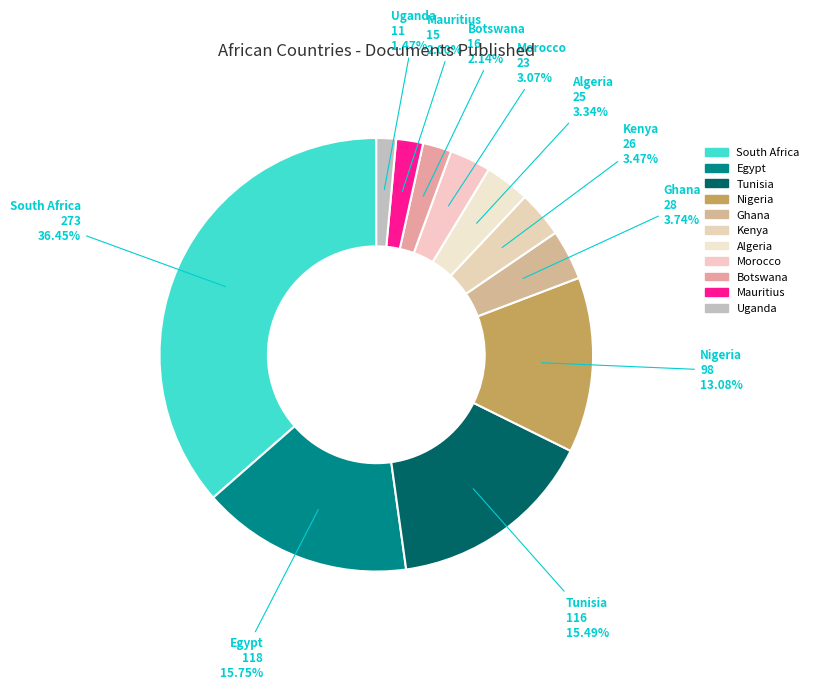

Approximately how many times larger is the value at Kenya compared to Ghana?

0.9